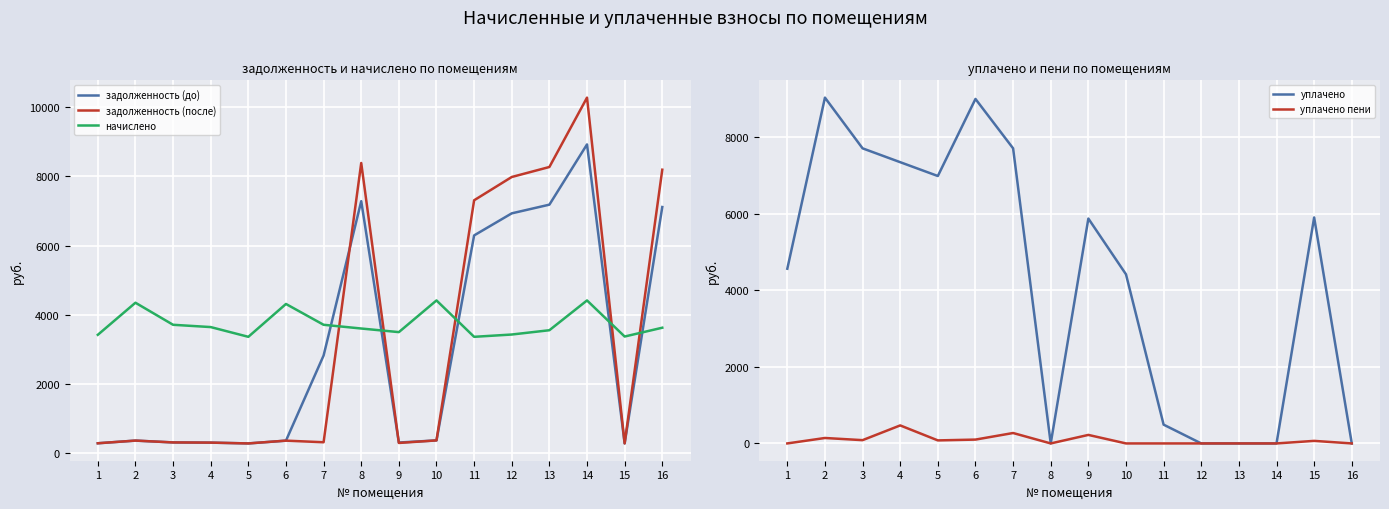

Is this an area chart (filled region under the line)?

No